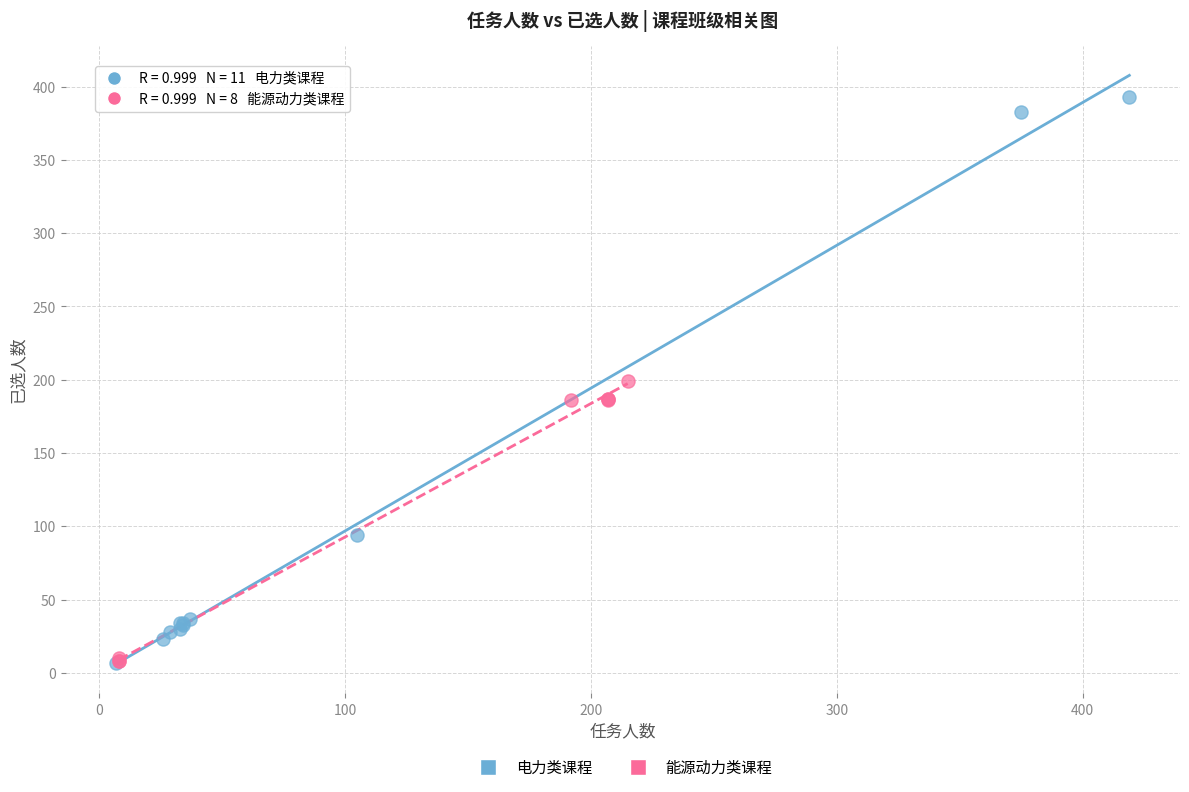

Which series contains the highest Y value?

电力类课程